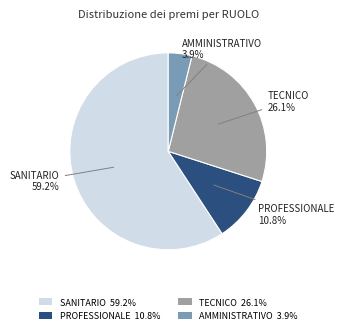

To the nearest percent, what is the difference between the largest and smallest slice percentages?

55%